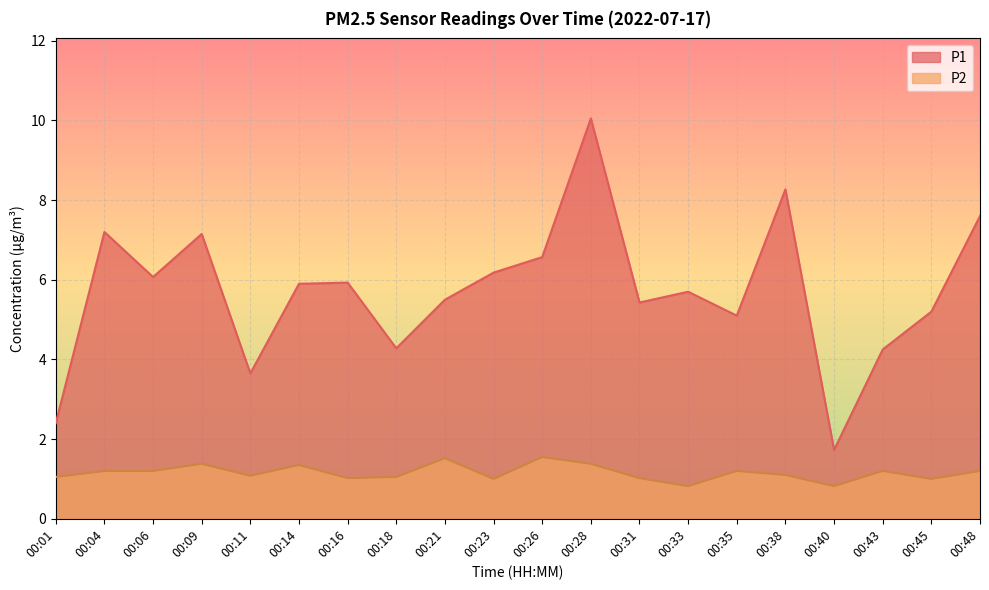

What is the difference between the maximum and minimum values in the P1 series?

8.3